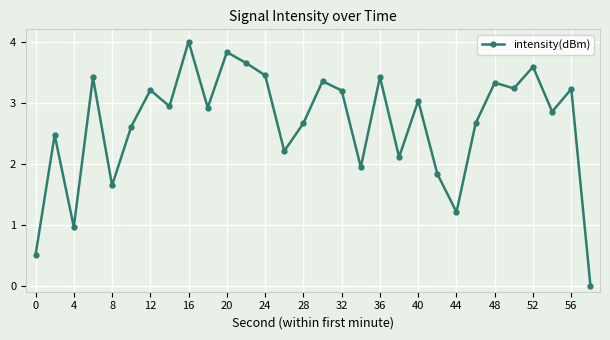

What is the value of the 7th point from the left?

3.2